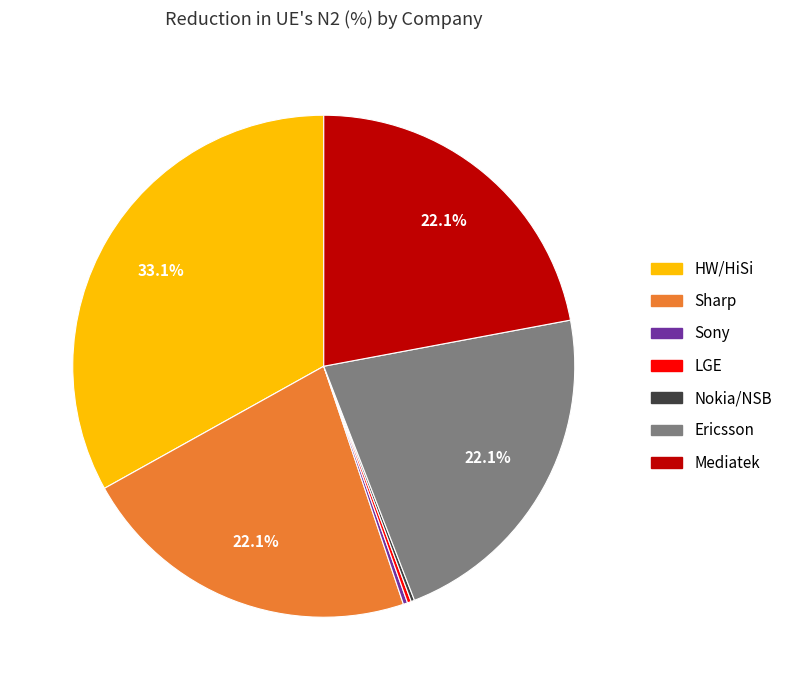

The Ericsson slice represents 22% of the pie. True or false?

True